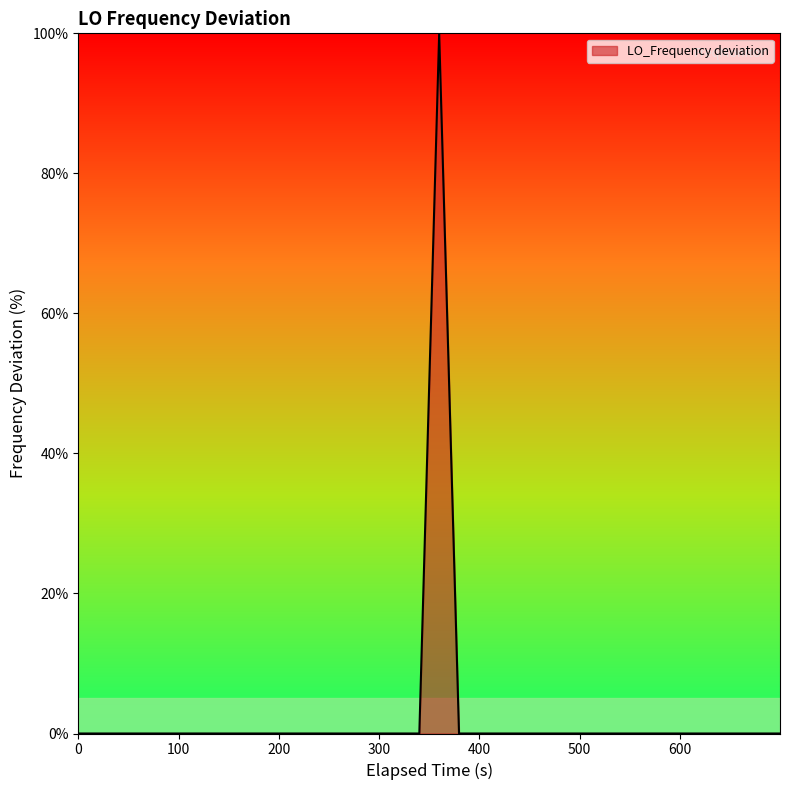

What is the maximum value shown in the chart?

100.0